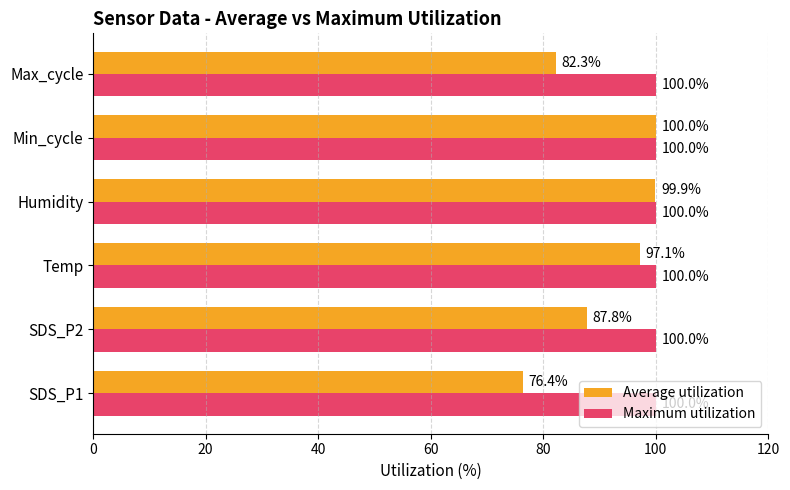

How many data points in Average utilization are less than 97?

3